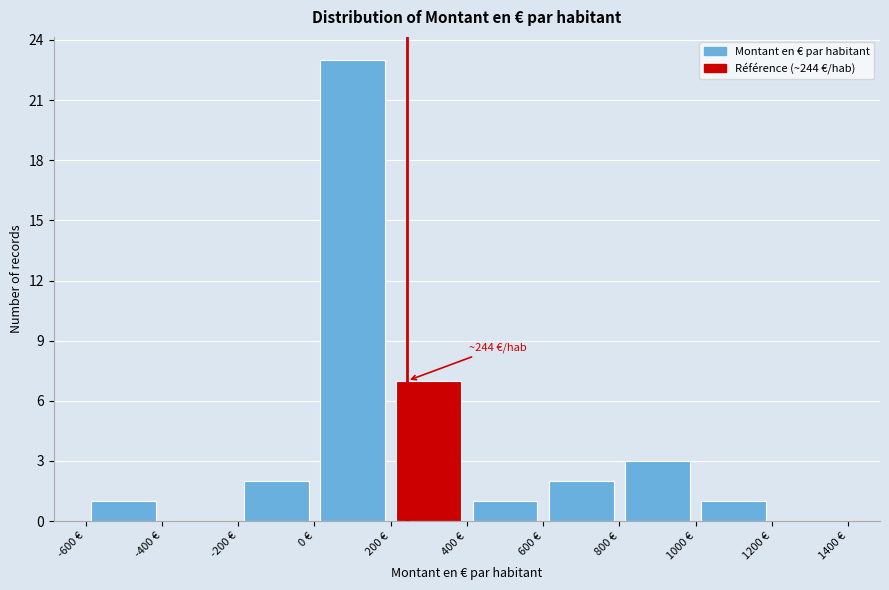

Over which range of the x-axis is the bar tallest?

0 to 200